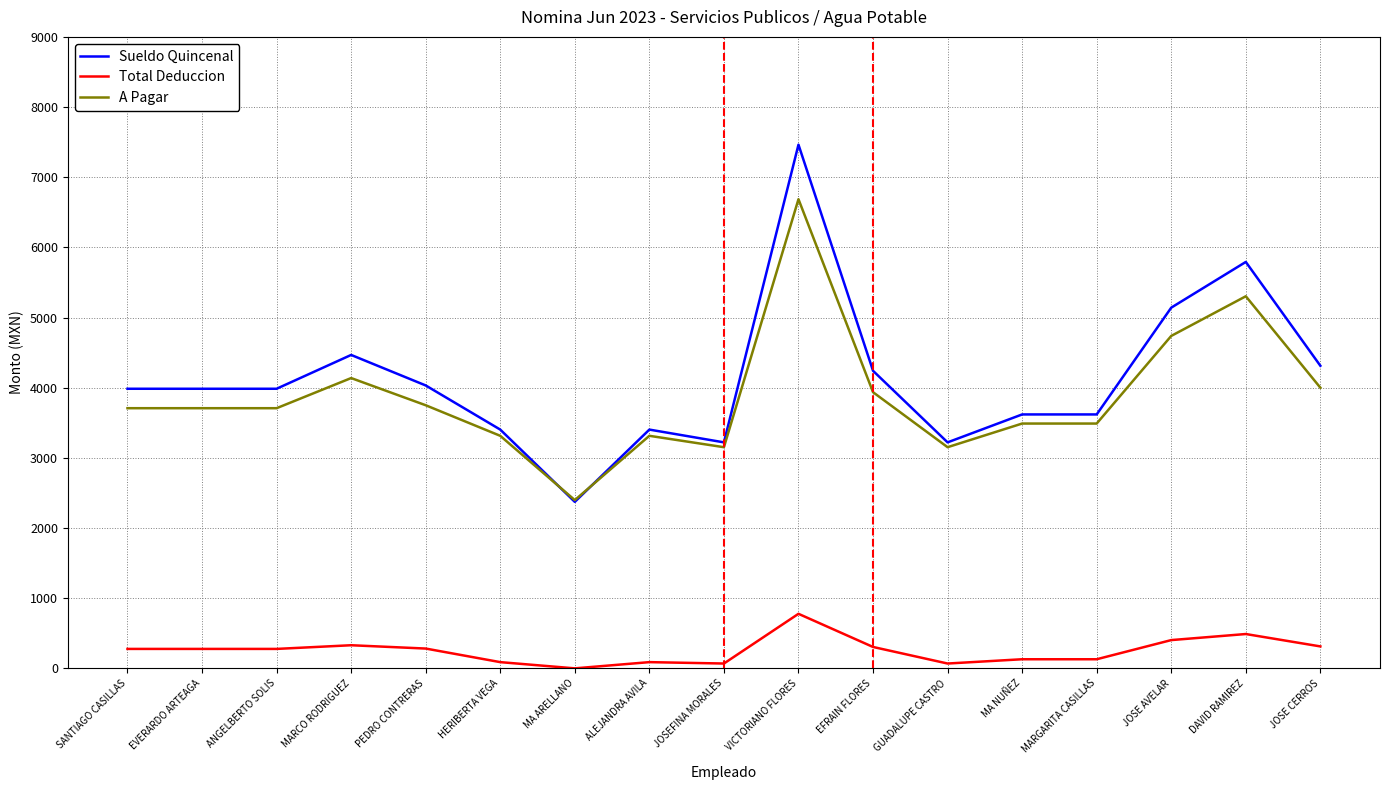

What is the maximum value shown in the chart?

7464.0